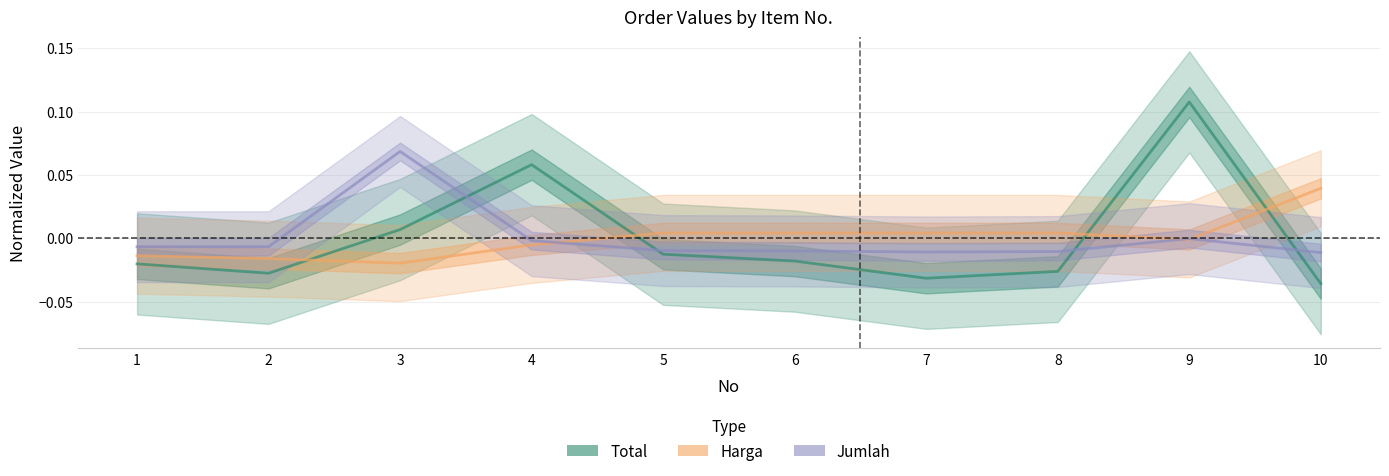

Which series has the largest range (max minus min)?

Total